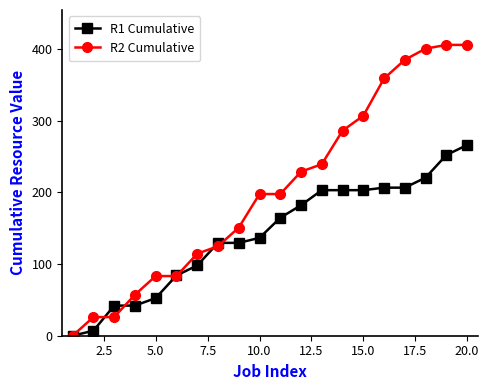

What is the value of the R1 Cumulative point at the 7th from the left?

98.0